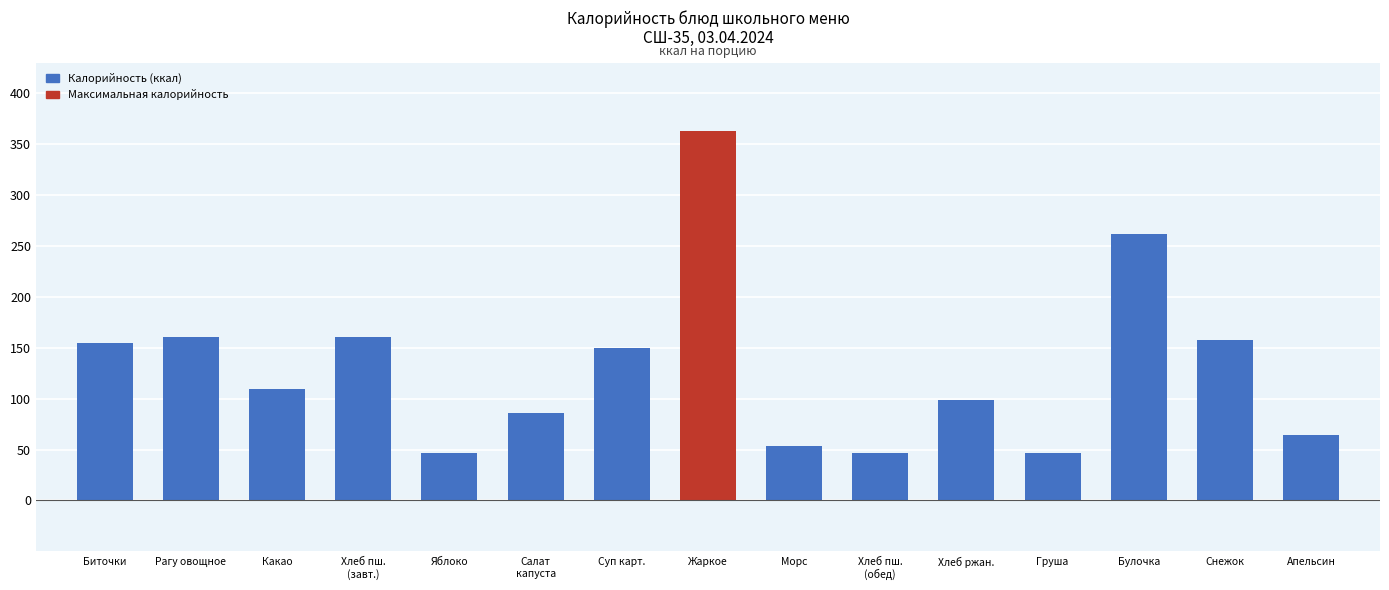

Where does the data first go above 109?

Биточки